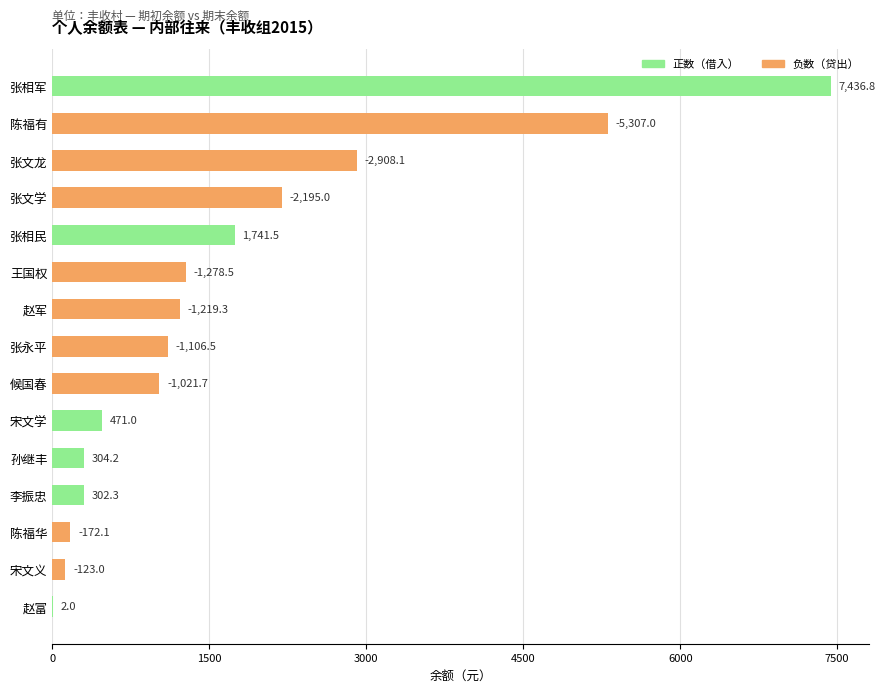

What is the greatest value displayed?

7436.8